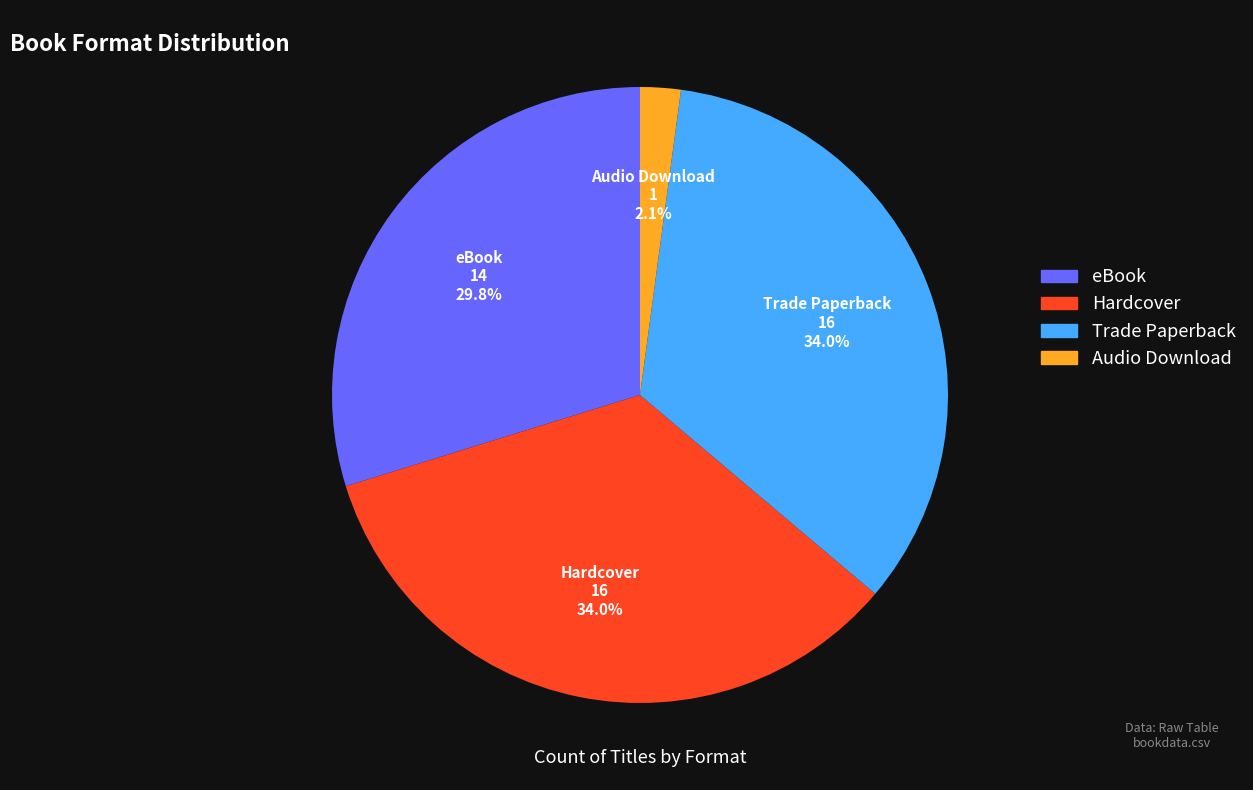

Which category has the smallest portion of the pie?

Audio Download